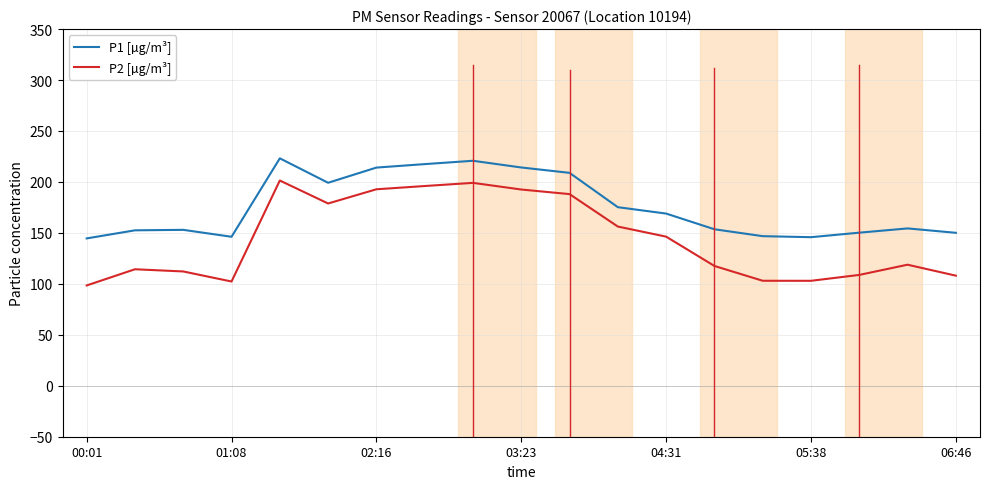

Rank the series by their average value, from lowest to highest.

P2 [µg/m³], P1 [µg/m³]